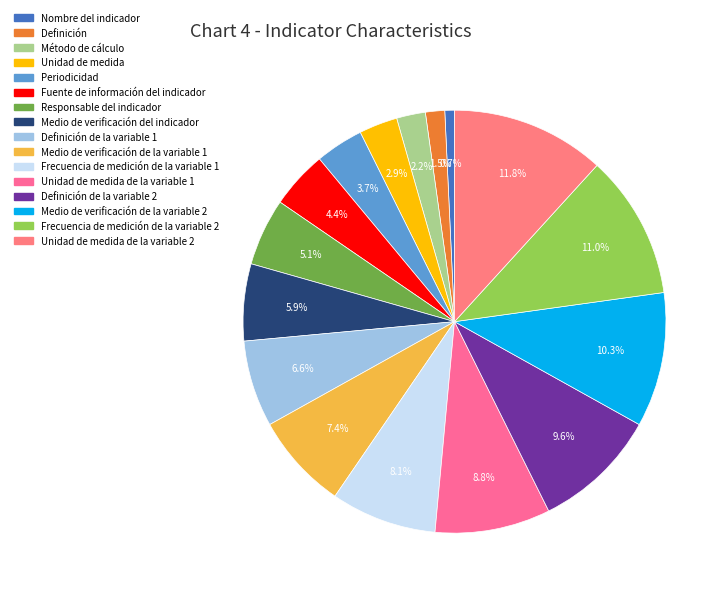

Is there any slice that represents more than half of the pie?

No